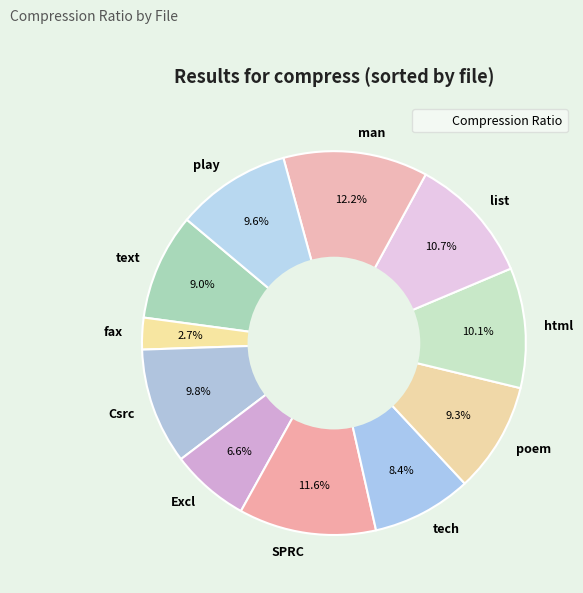

True or false: text accounts for 1% of the total.

False